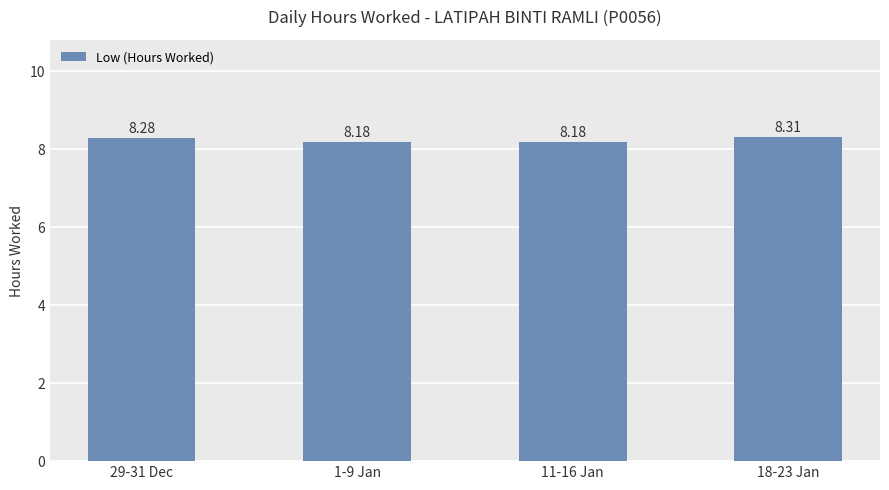

What is the greatest value displayed?

8.3